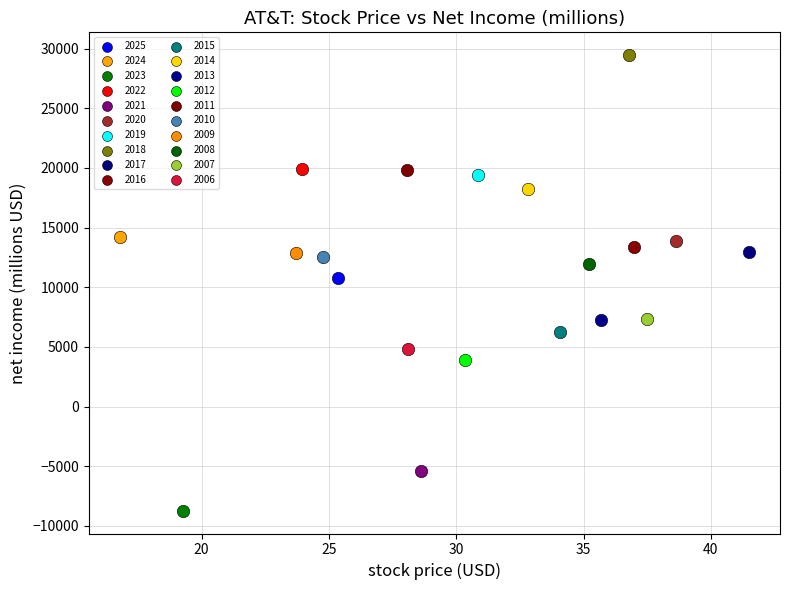

Which series reaches the minimum Y coordinate?

2023